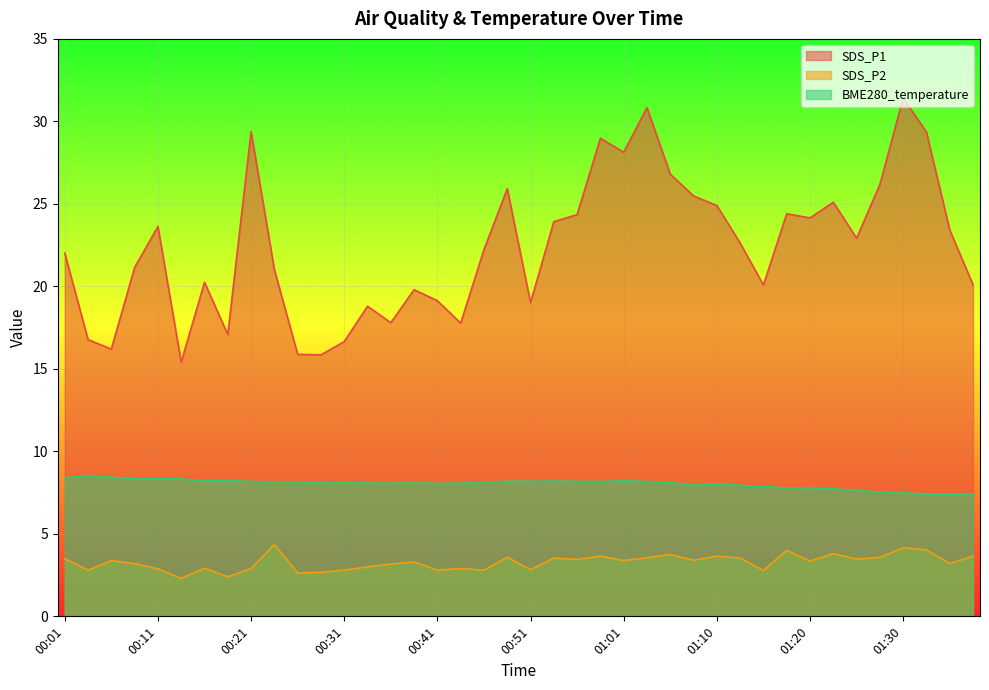

True or false: SDS_P2 has more than 1 points higher than both neighbors.

True